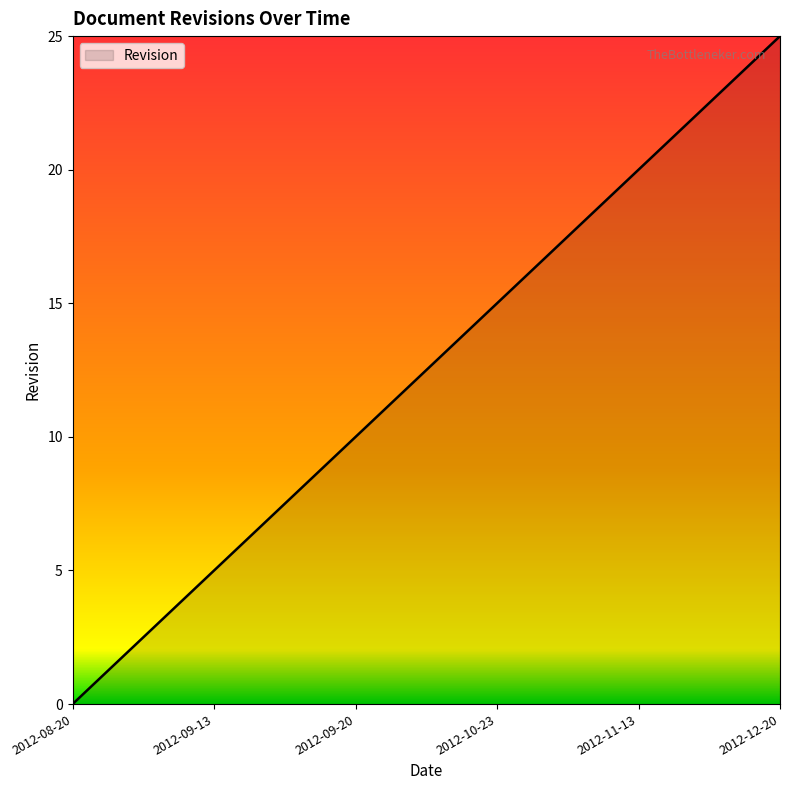

How many series are shown in this chart?

1